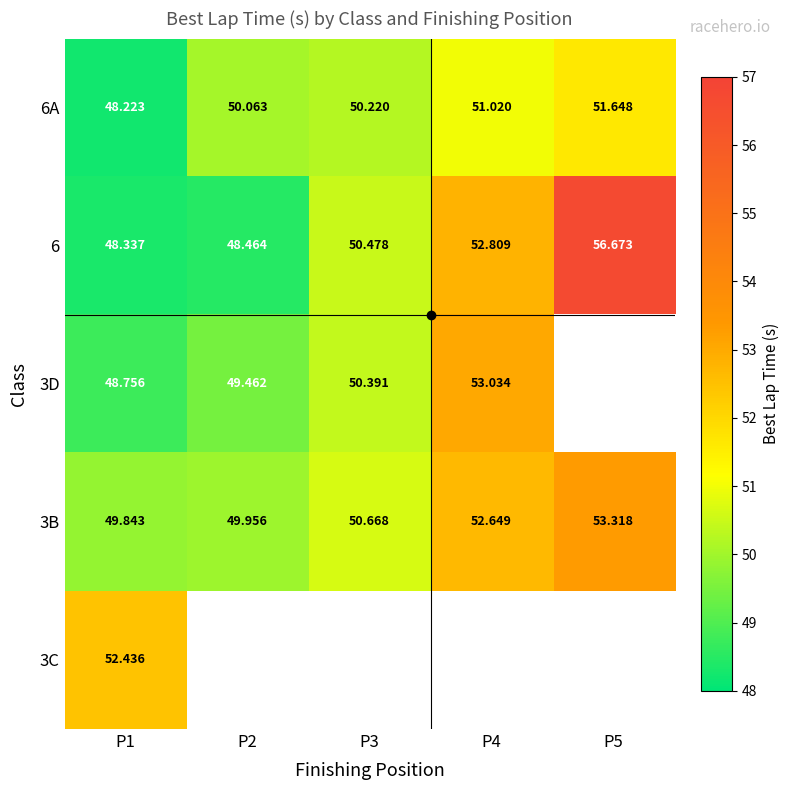

Rank the series by their maximum value, from lowest to highest.

6A, 3C, 3D, 3B, 6